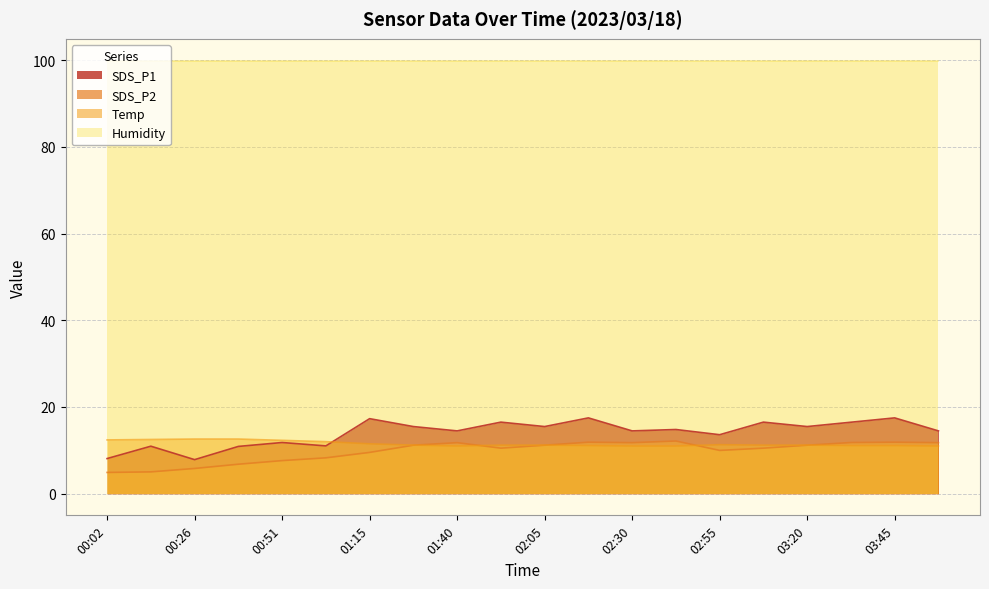

What is the total value across all series at 03:08?

38.2